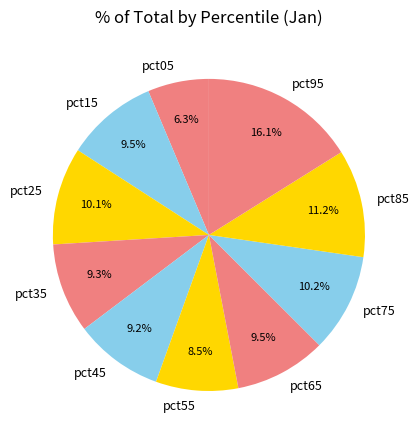

Which category has the biggest portion of the pie?

pct95